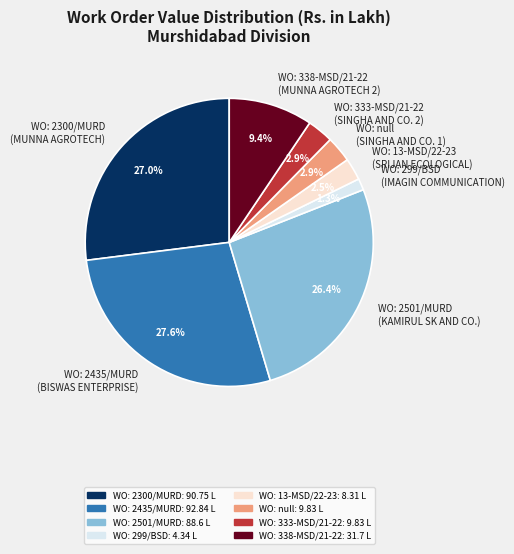

Count the number of slices in the pie.

8